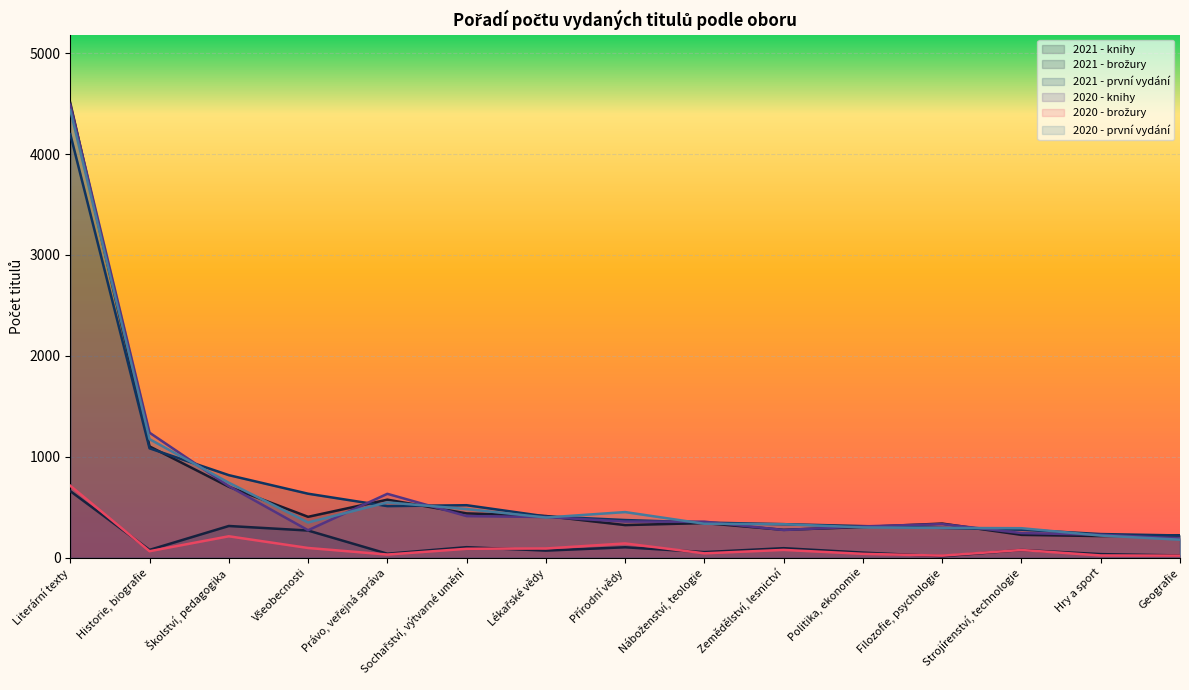

How many interior local peaks does the 2021 - knihy series have?

3